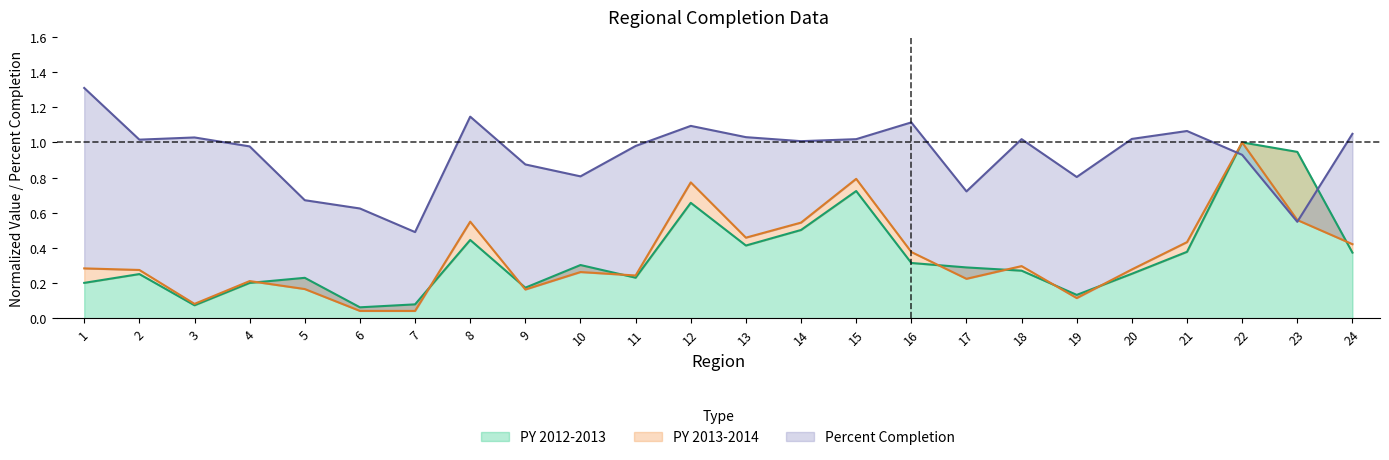

How many categories are shown in the chart?

24